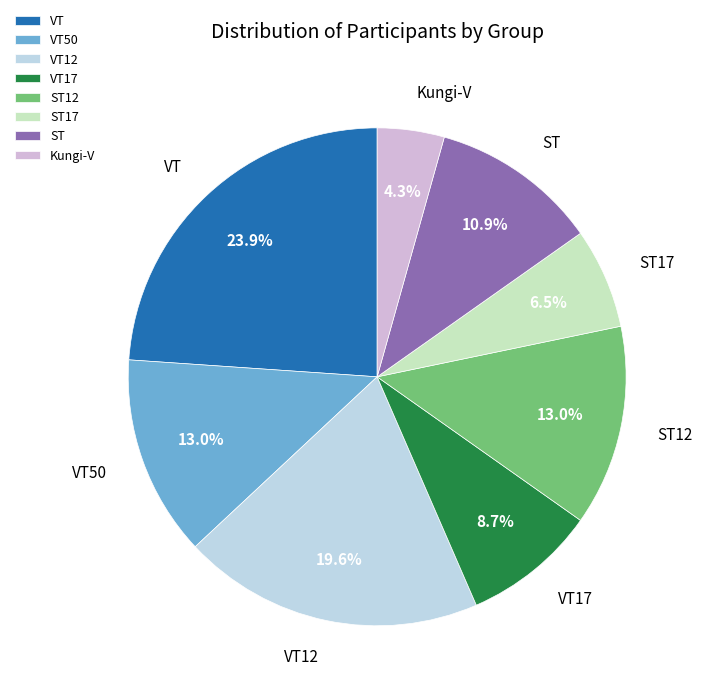

To the nearest percent, what percentage of the pie is VT12?

20%